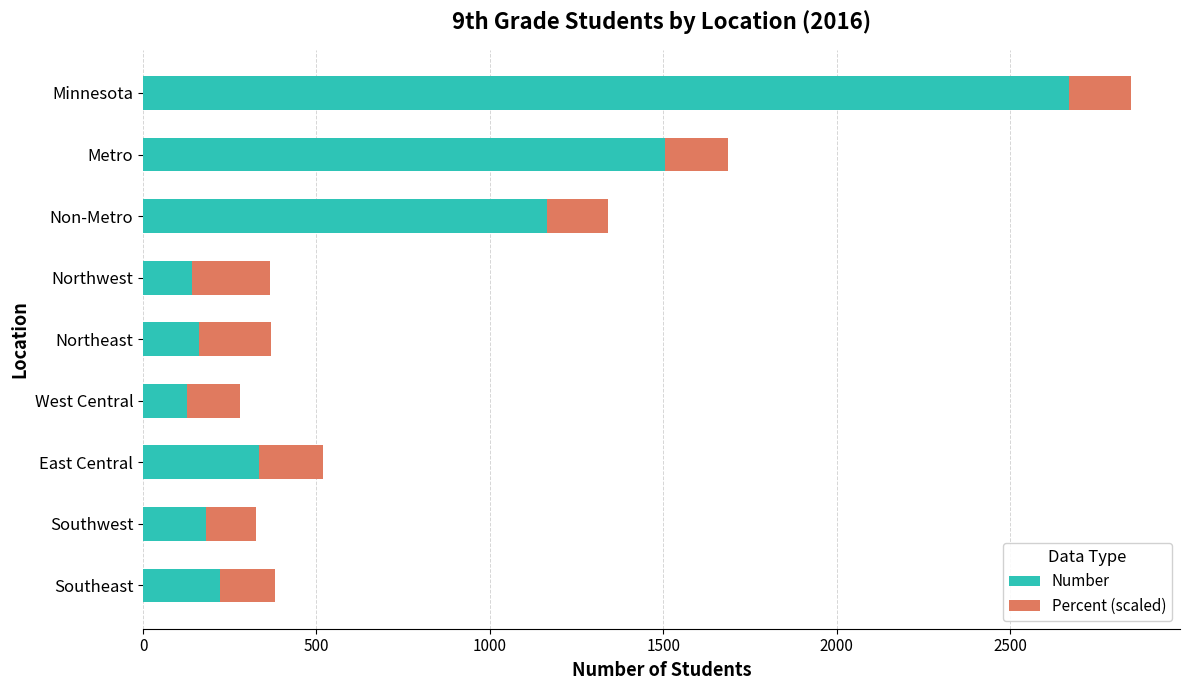

Which category has the highest value in the Number series?

Minnesota